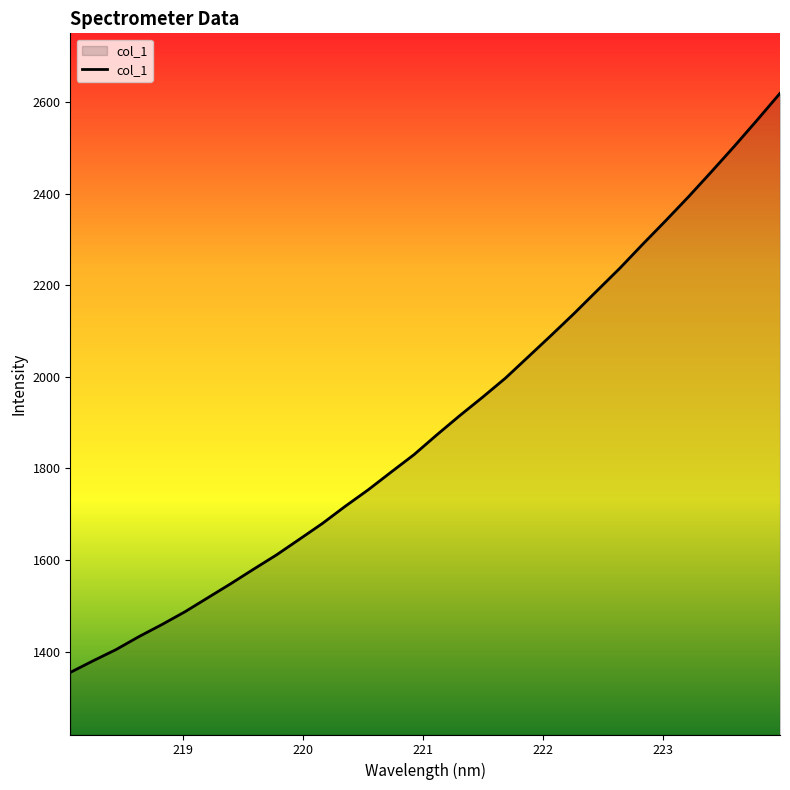

Count the number of categories in the chart.

32